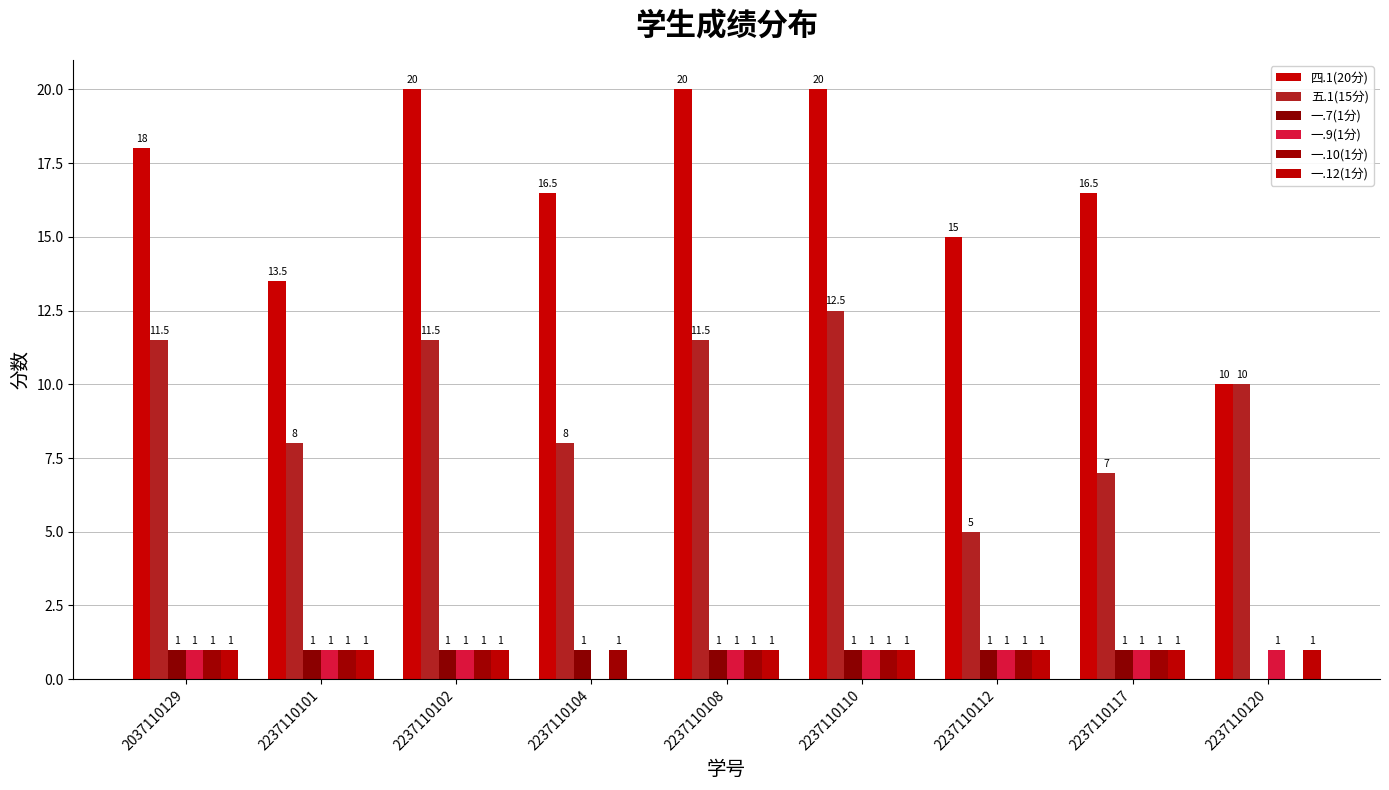

What is the difference between the 一.9(1分) values at 2237110117 and 2237110104?

1.0